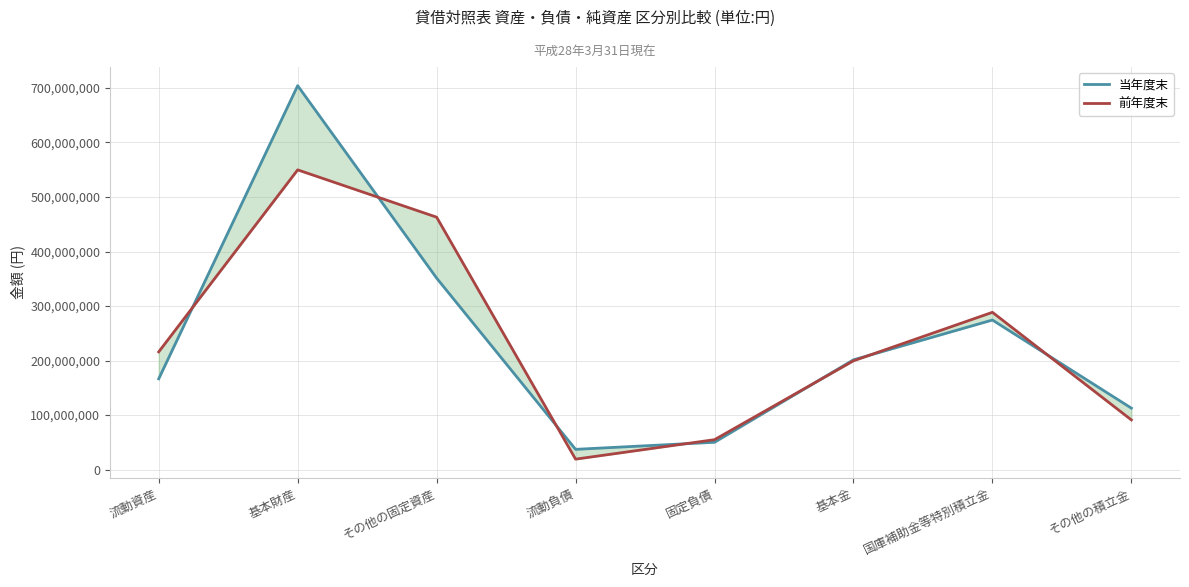

What position from the left is 基本財産?

2